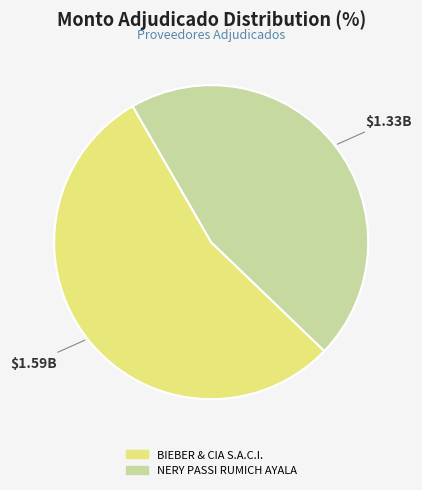

Approximately how many times larger is the value at NERY PASSI RUMICH AYALA compared to BIEBER & CIA S.A.C.I.?

0.8